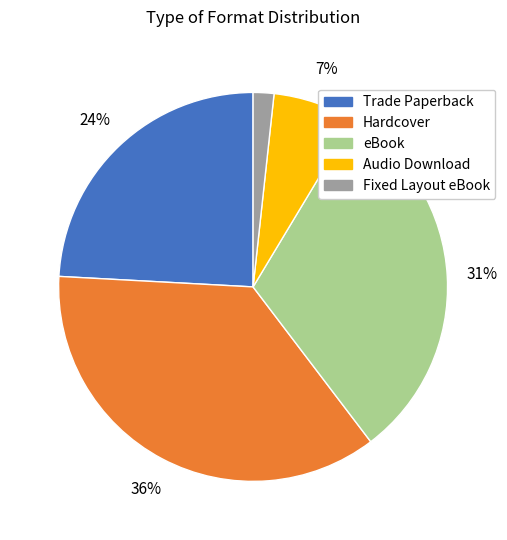

How many segments does this pie chart have?

5